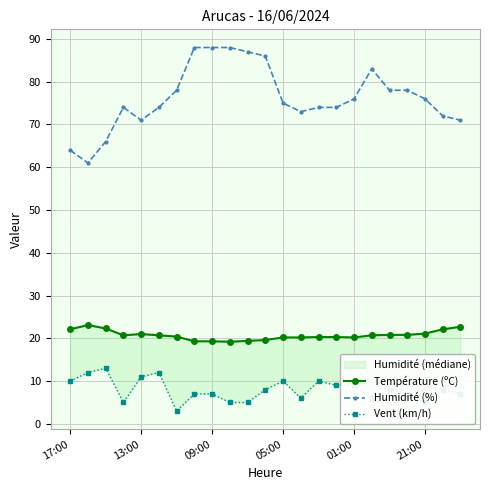

True or false: Vent (km/h) has more than 1 points higher than both neighbors.

True